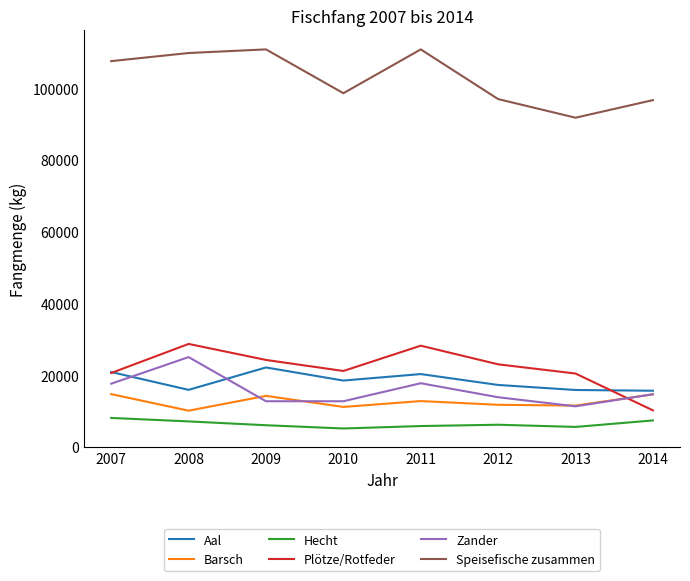

What is the difference between the highest and lowest values at 2011?

104990